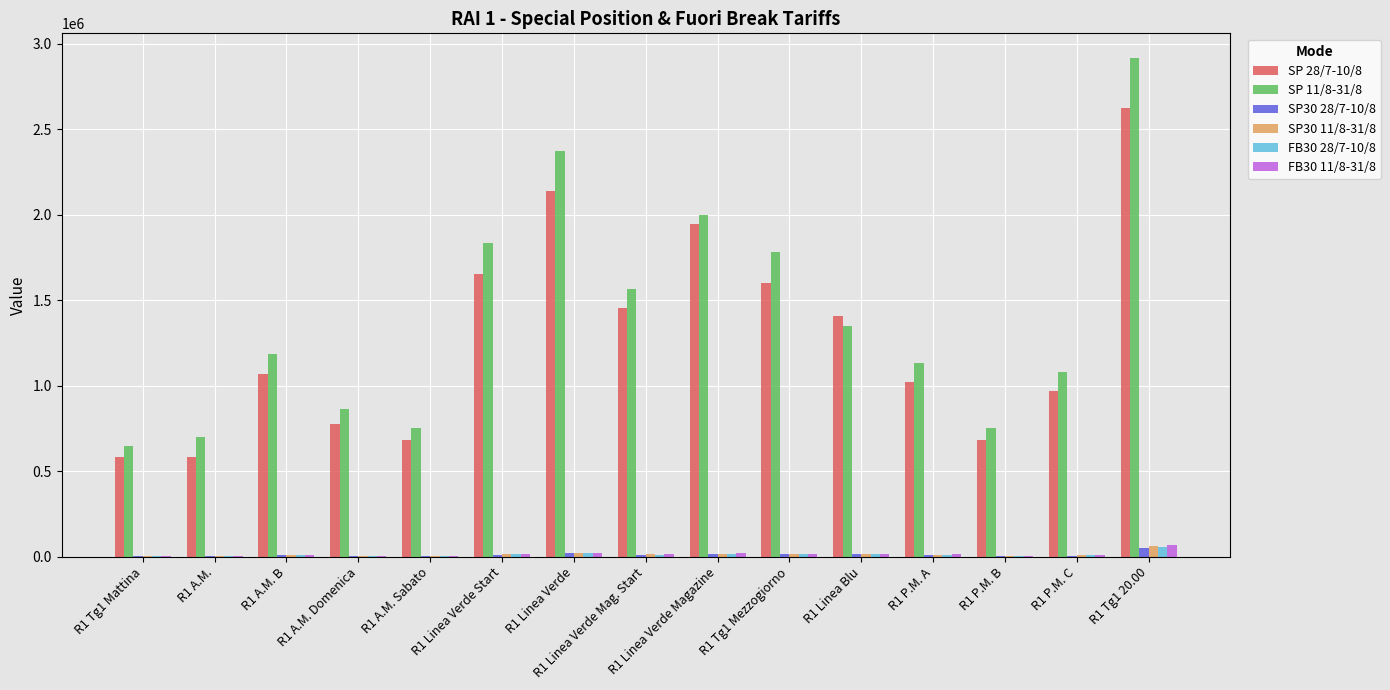

Count the number of categories in the chart.

15